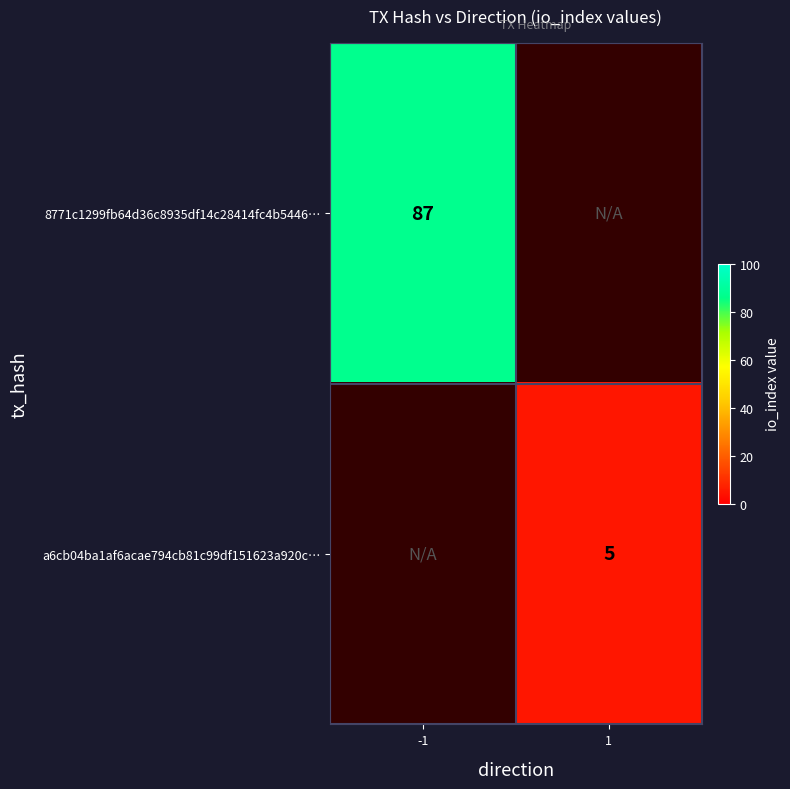

True or false: 8771c1299fb64d36c8935df14c28414fc4b5446… has a value of 87 at -1.

True